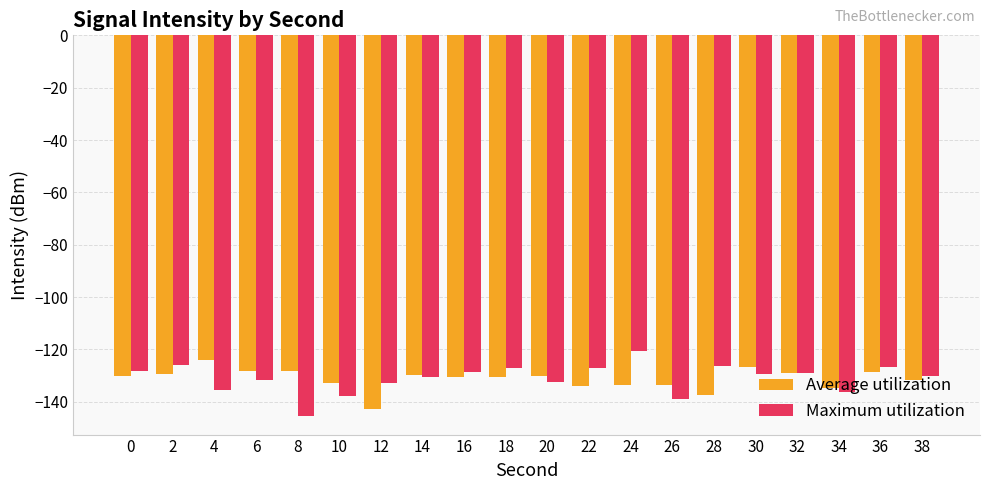

What is the maximum value shown in the chart?

-120.7